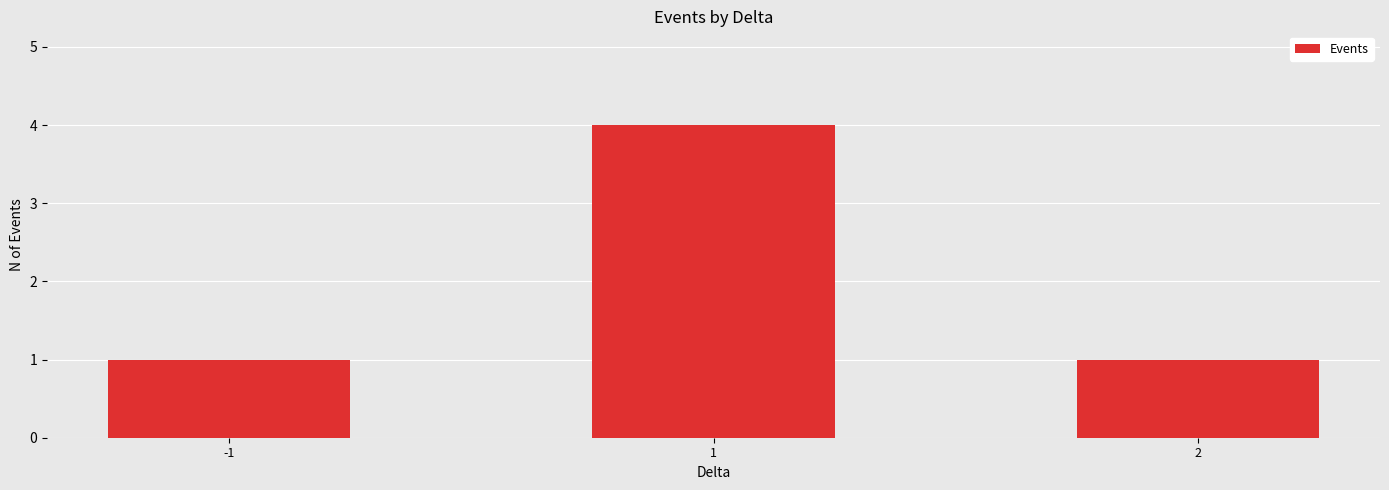

Is it true that the value at 2 is 1?

True